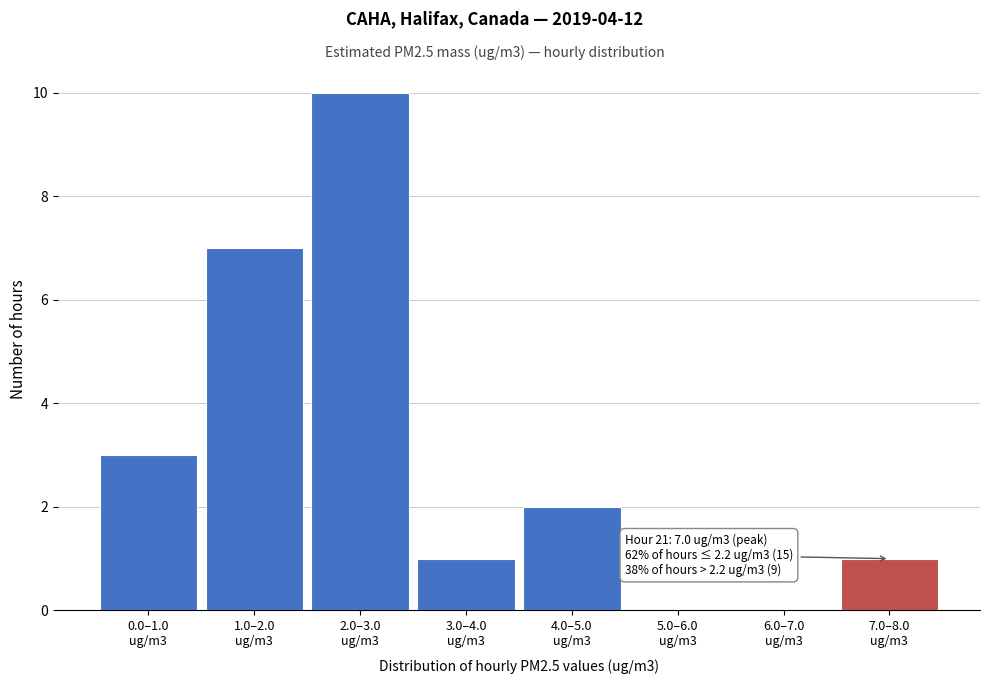

What is the greatest value displayed?

10